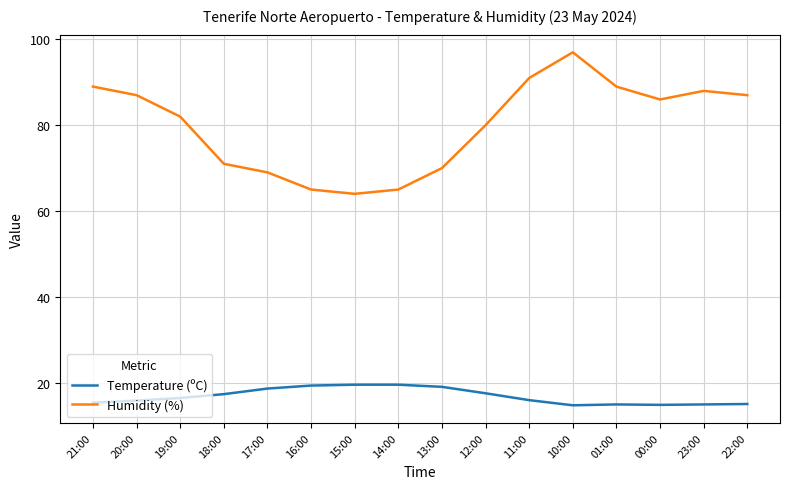

What is the sum of the Temperature (ºC) values at 00:00 and 22:00?

29.8